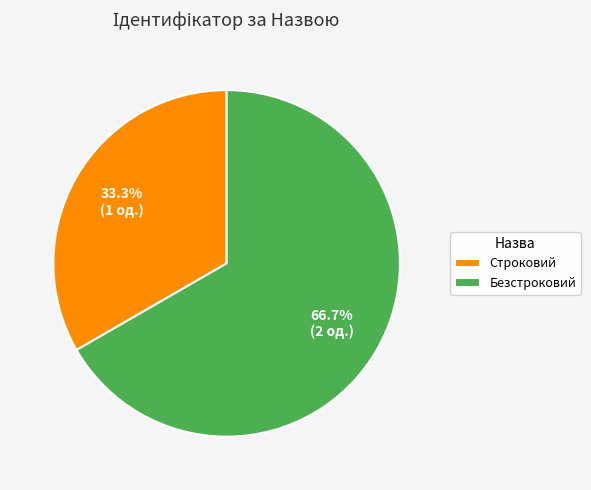

Is it true that Безстроковий is 67% of the pie?

True